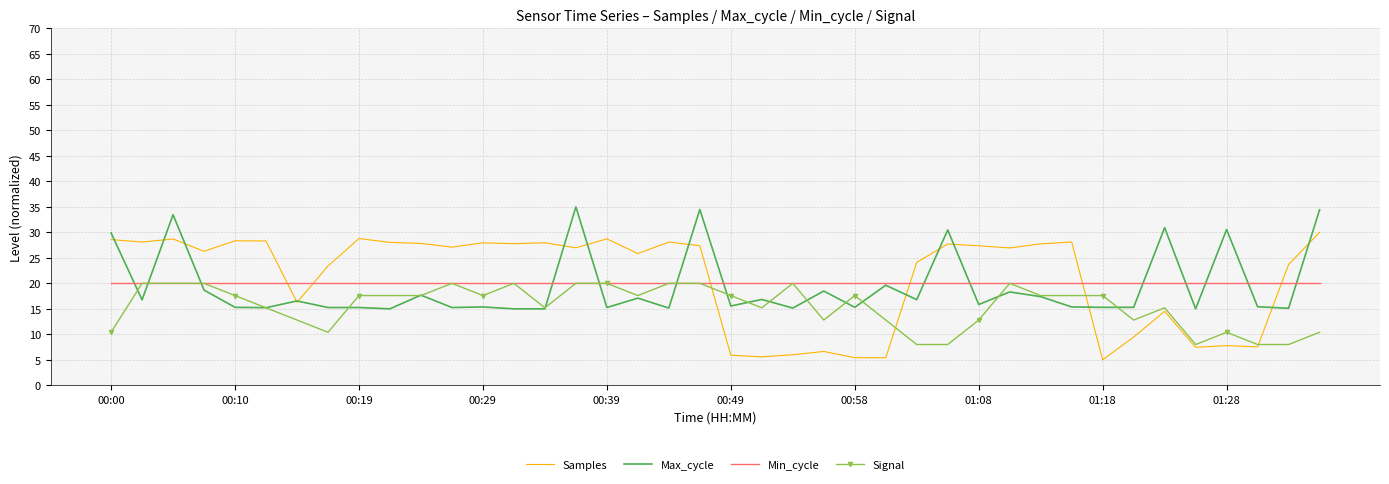

How many times do Min_cycle and Samples cross each other?

6